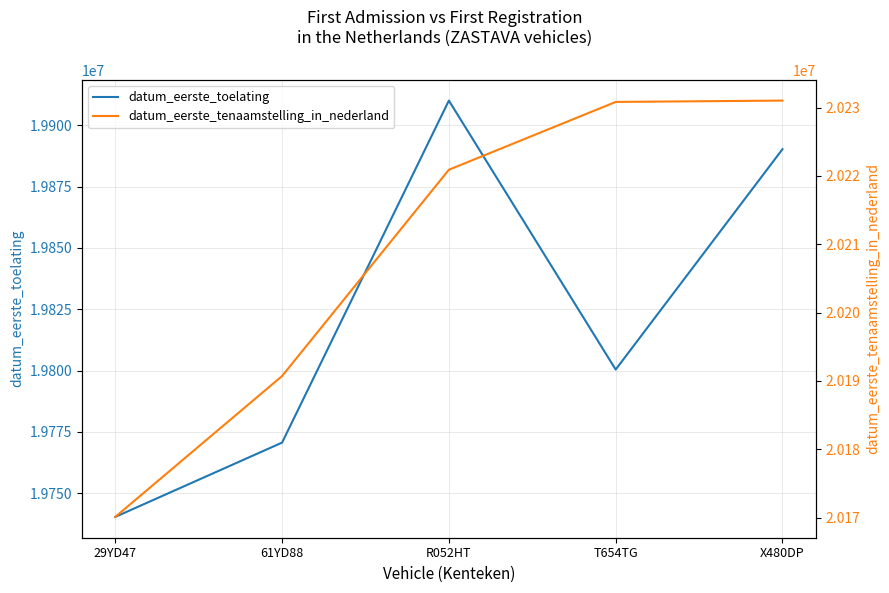

What is the difference between the maximum and minimum values in the datum_eerste_toelating series?

169803